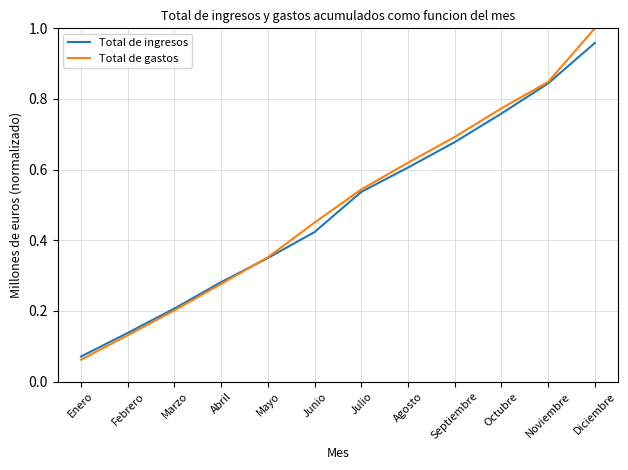

Which category has the lowest value in the Total de ingresos series?

Enero